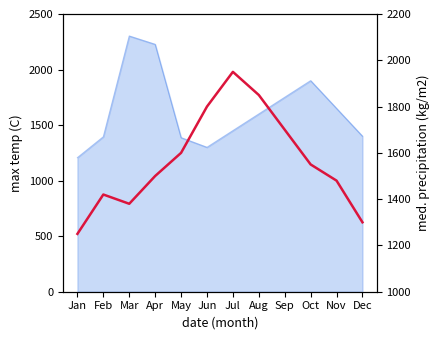

How many data points are above 1550?

5